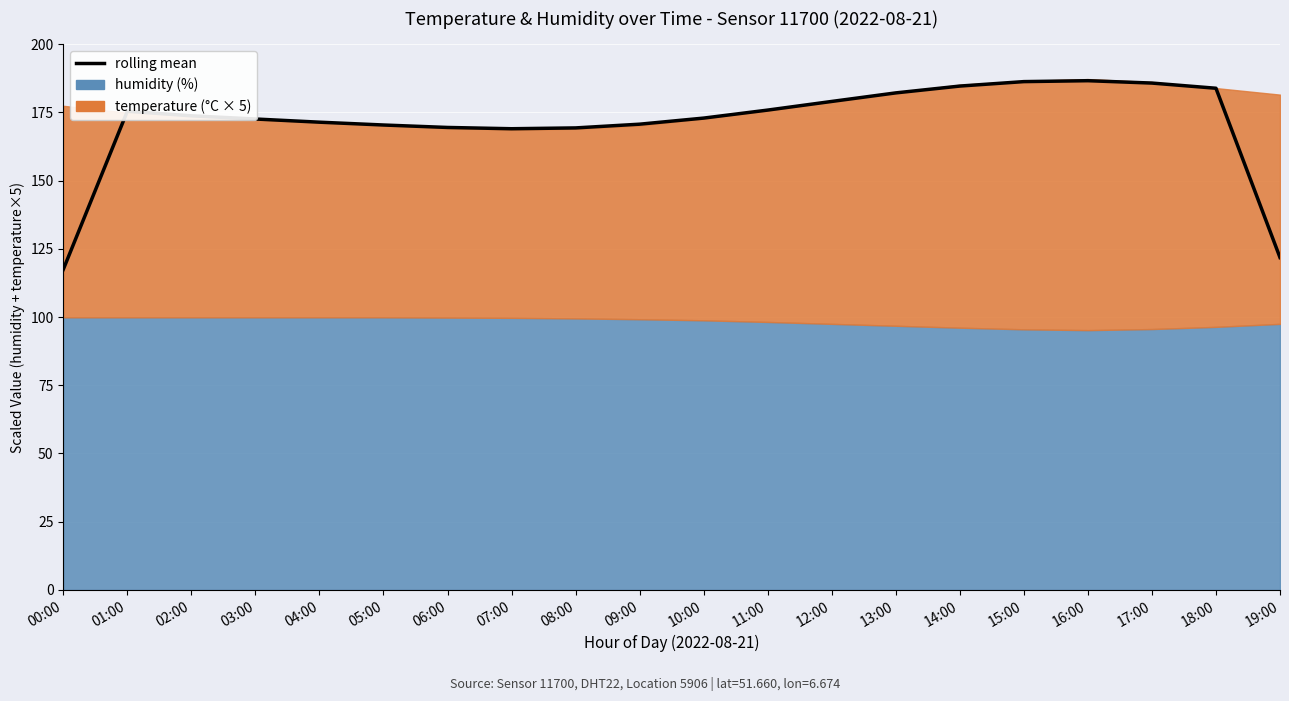

What is the greatest value displayed?

186.6